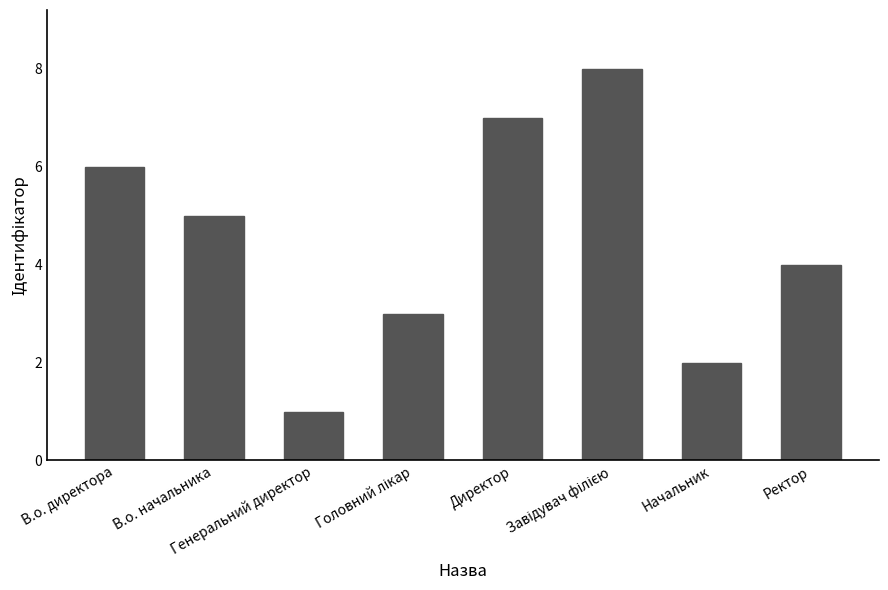

Count the values in the range 3 to 7.

5